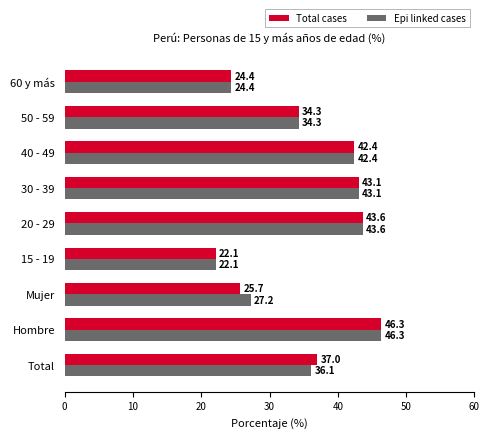

Is the value of Total cases at 60 y más greater than the value of Epi linked cases at Mujer?

No